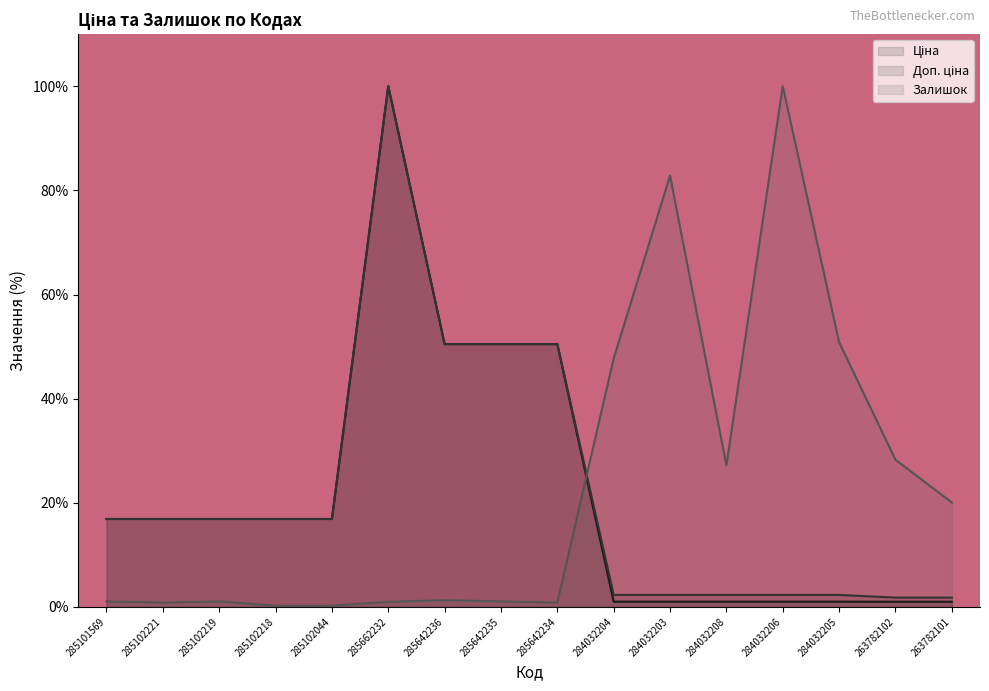

In Ціна, how many points are higher than both neighbors (excluding endpoints)?

1